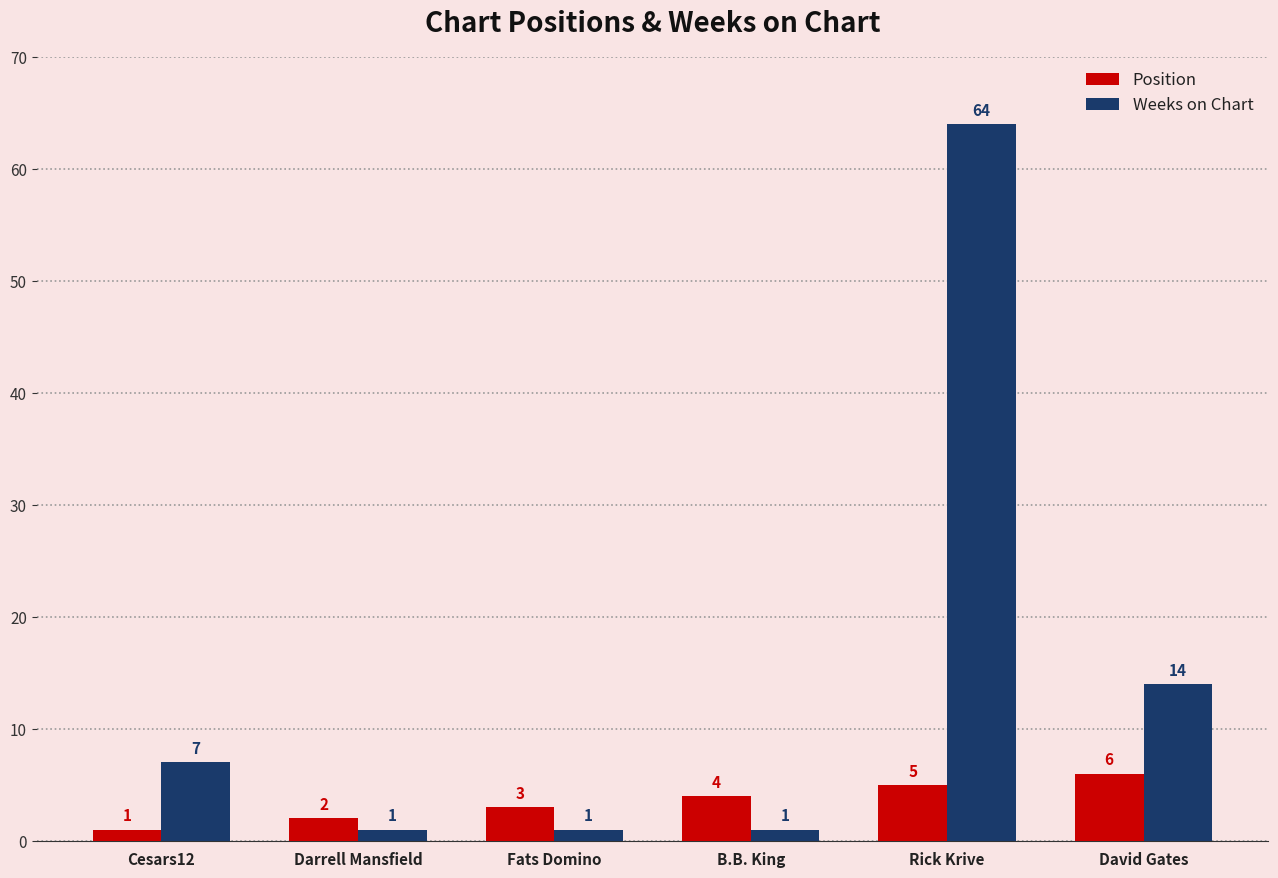

List the series in order of their overall mean, highest first.

Weeks on Chart, Position